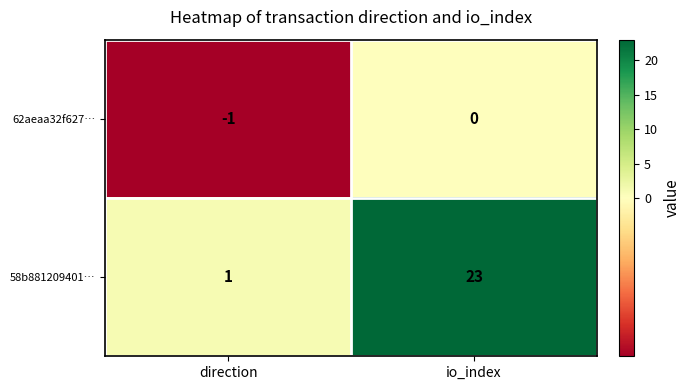

Rank the series at direction from lowest to highest value.

62aeaa32f627…, 58b881209401…